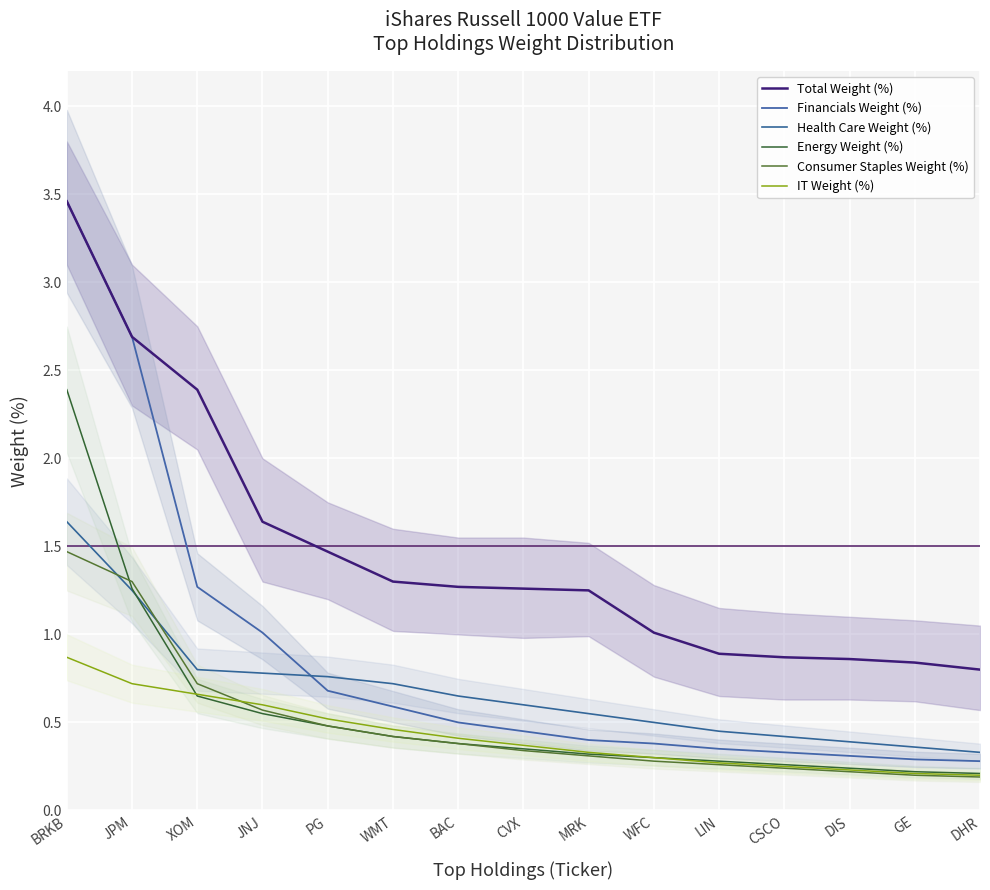

What is the smallest value displayed?

0.2